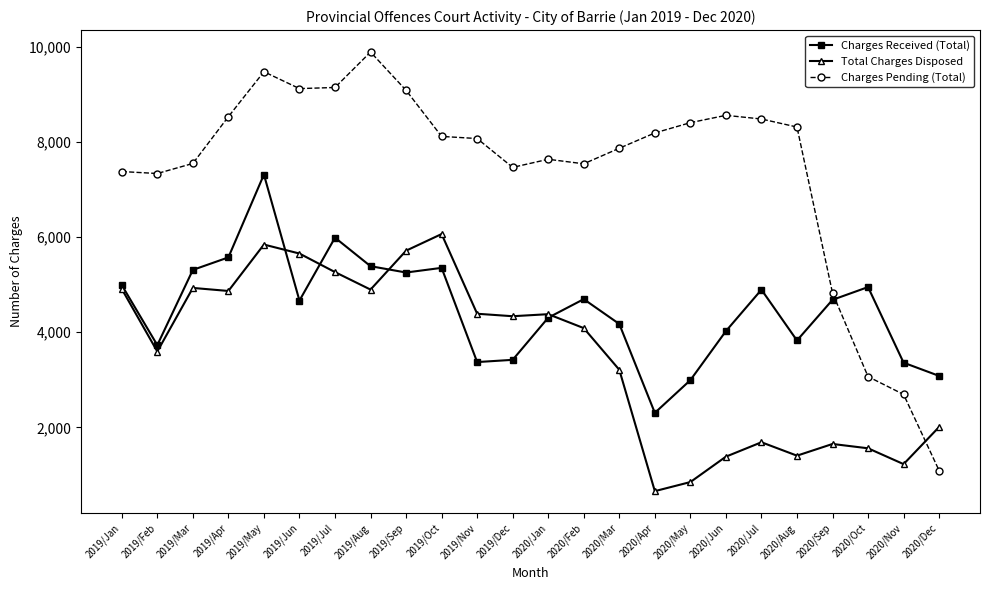

What are all the series names shown in the legend?

Charges Received (Total), Total Charges Disposed, Charges Pending (Total)